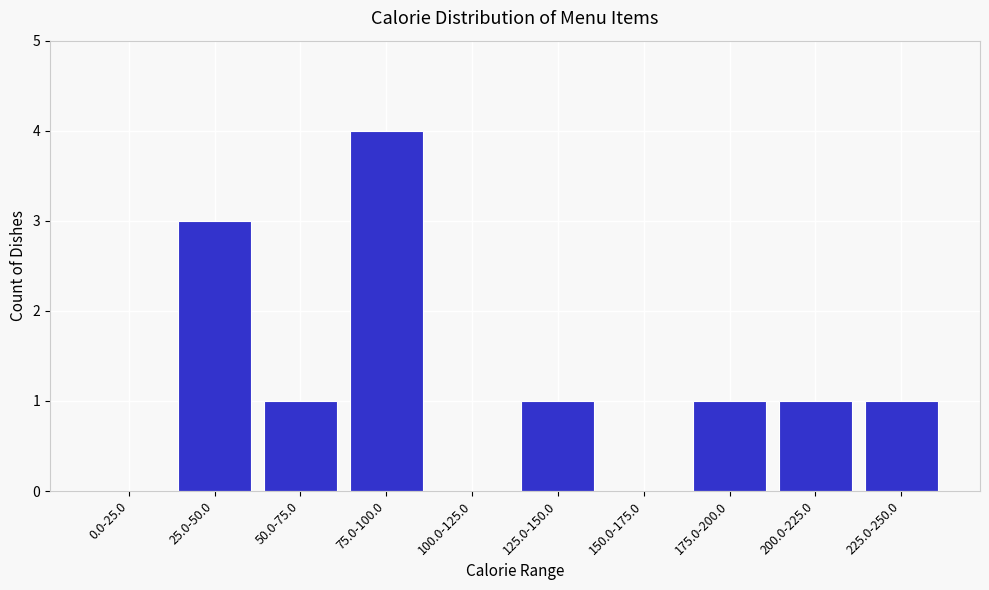

Reading left to right, transcribe all the data shown in this chart.

0.0-25.0=0	25.0-50.0=3	50.0-75.0=1	75.0-100.0=4	100.0-125.0=0	125.0-150.0=1	150.0-175.0=0	175.0-200.0=1	200.0-225.0=1	225.0-250.0=1